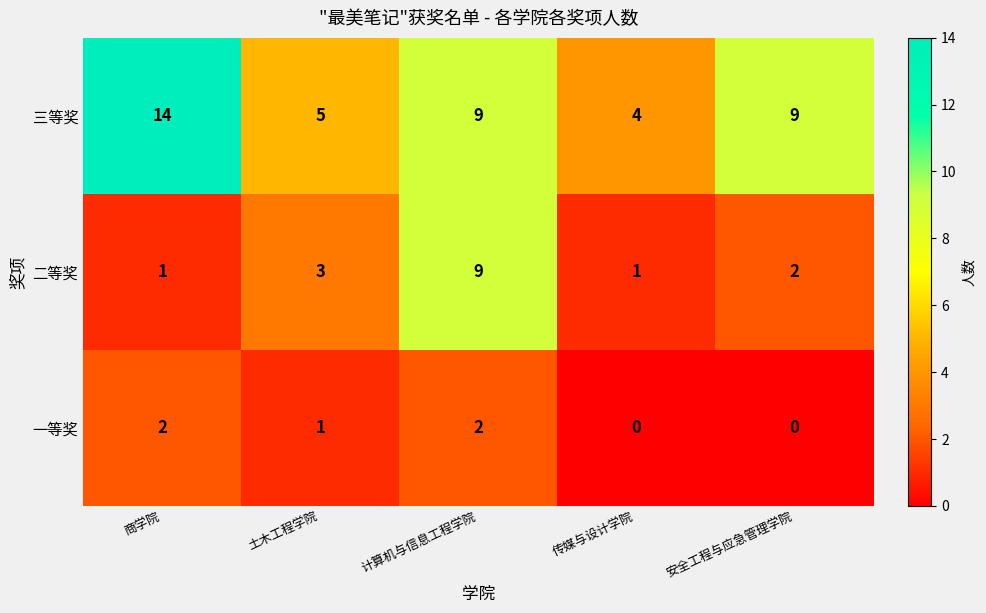

The value of 三等奖 at 安全工程与应急管理学院 is 9. True or false?

True